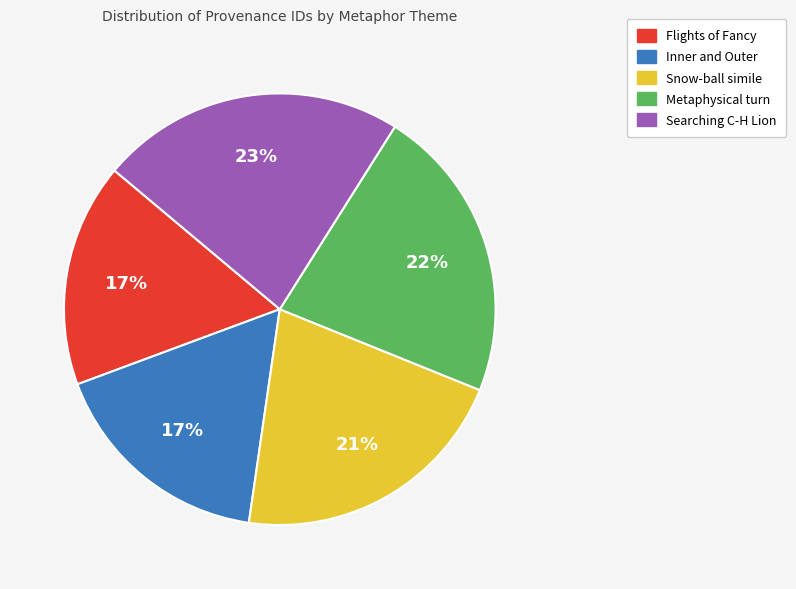

What percentage is the Inner and Outer slice, to the nearest percent?

17%